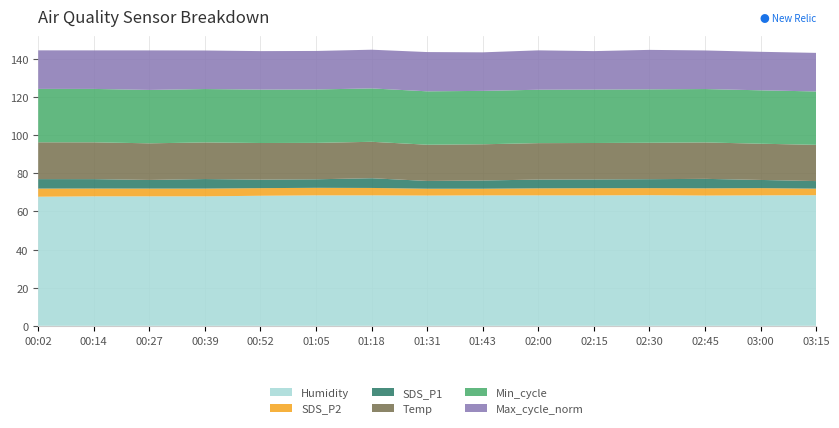

Reading left to right, extract all data points from this chart.

Humidity: 67.7	67.9	67.9	67.9	68.2	68.4	68.4	68.3	68.4	68.4	68.4	68.5	68.3	68.4	68.5
SDS_P2: 4.3	4.1	4.1	4.1	4.0	4.0	3.9	3.6	3.5	3.7	3.8	3.7	3.8	3.8	3.4
SDS_P1: 5.0	4.9	4.5	5.0	4.5	4.5	5.1	4.1	4.3	4.6	4.6	4.7	5.0	4.3	4.0
Temp: 19.3	19.3	19.2	19.2	19.2	19.1	19.1	19.0	19.0	19.1	19.1	19.1	19.1	19.0	19.0
Min_cycle: 28.0	28.0	28.0	28.0	28.0	28.0	28.0	28.0	28.0	28.0	28.0	28.0	28.0	28.0	28.0
Max_cycle_norm: 20.2	20.2	20.7	20.2	20.2	20.2	20.3	20.6	20.2	20.7	20.2	20.7	20.2	20.2	20.2